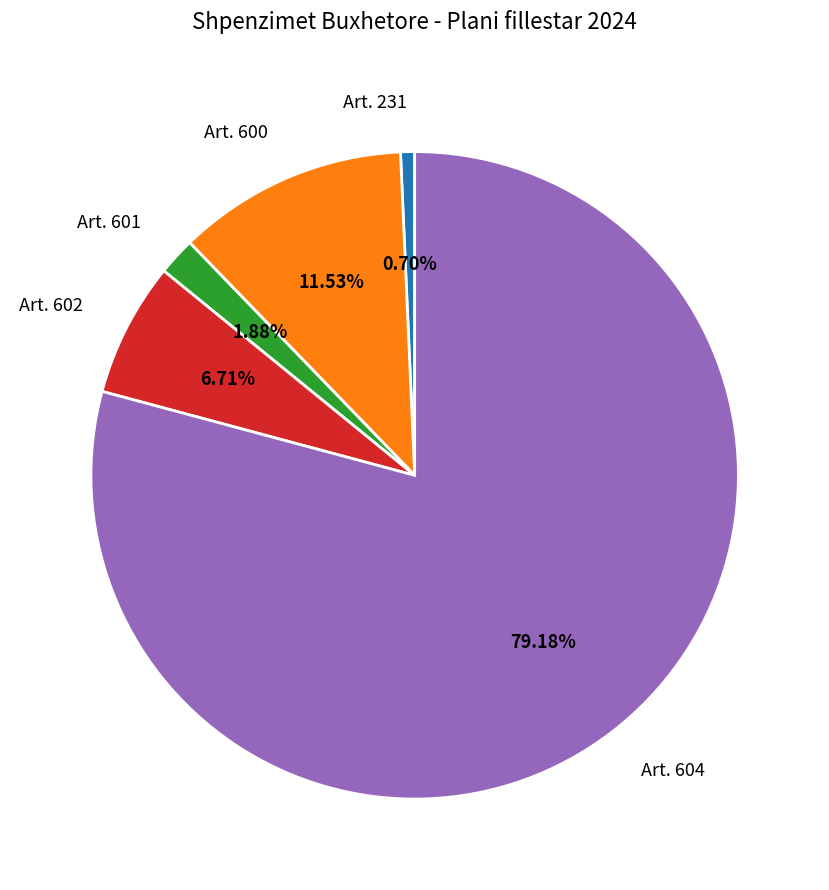

Rank the categories by value from lowest to highest.

Art. 231, Art. 601, Art. 602, Art. 600, Art. 604